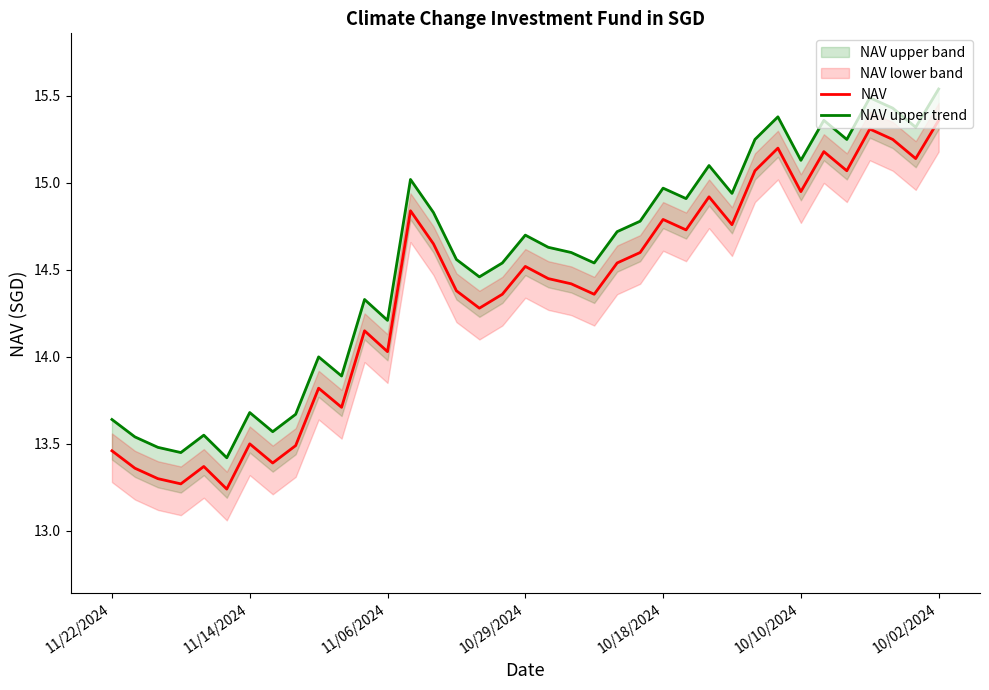

True or false: NAV has a value of 6.9 at 11/22/2024.

False